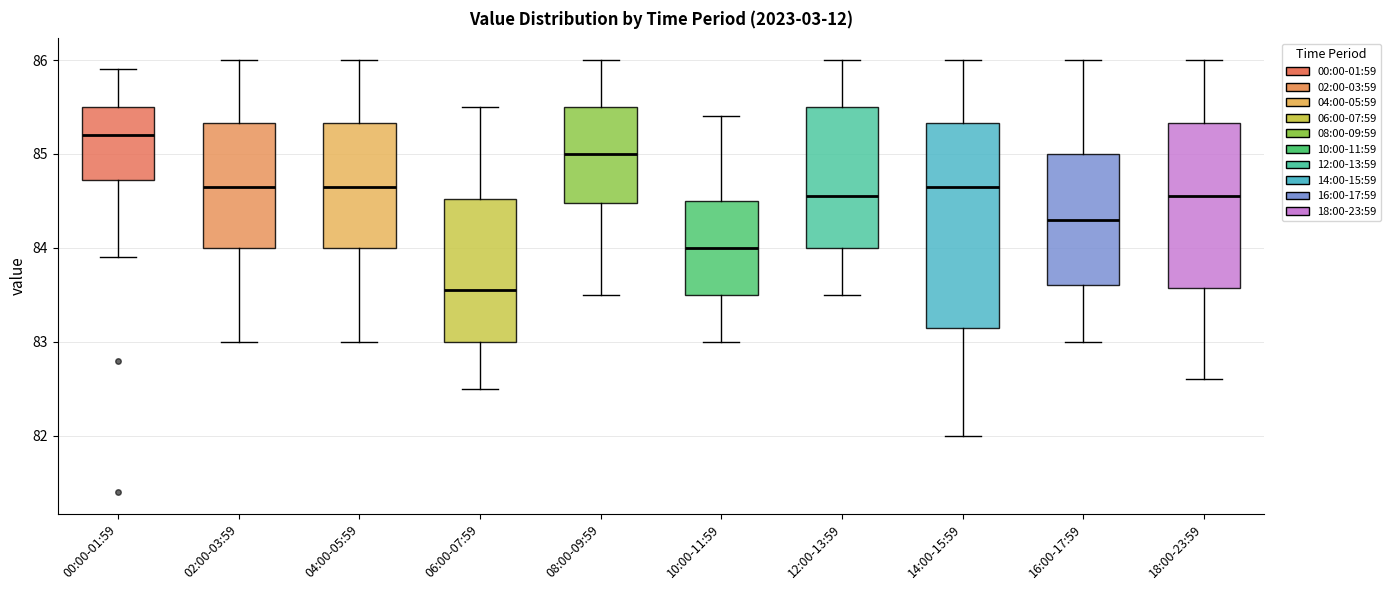

Reading left to right, transcribe this box plot: for each box, give where its median line is, the range the box spans, and where its two whiskers end, as read against the y-axis. The values are not printed on the chart, so give them approximately, as read against the axis.

00:00-01:59: median 85.2, box 84.7 to 85.5, whiskers 83.9 to 85.9
02:00-03:59: median 84.7, box 84.0 to 85.3, whiskers 83.0 to 86.0
04:00-05:59: median 84.7, box 84.0 to 85.3, whiskers 83.0 to 86.0
06:00-07:59: median 83.6, box 83.0 to 84.5, whiskers 82.5 to 85.5
08:00-09:59: median 85.0, box 84.5 to 85.5, whiskers 83.5 to 86.0
10:00-11:59: median 84.0, box 83.5 to 84.5, whiskers 83.0 to 85.4
12:00-13:59: median 84.6, box 84.0 to 85.5, whiskers 83.5 to 86.0
14:00-15:59: median 84.7, box 83.2 to 85.3, whiskers 82.0 to 86.0
16:00-17:59: median 84.3, box 83.6 to 85.0, whiskers 83.0 to 86.0
18:00-23:59: median 84.6, box 83.6 to 85.3, whiskers 82.6 to 86.0